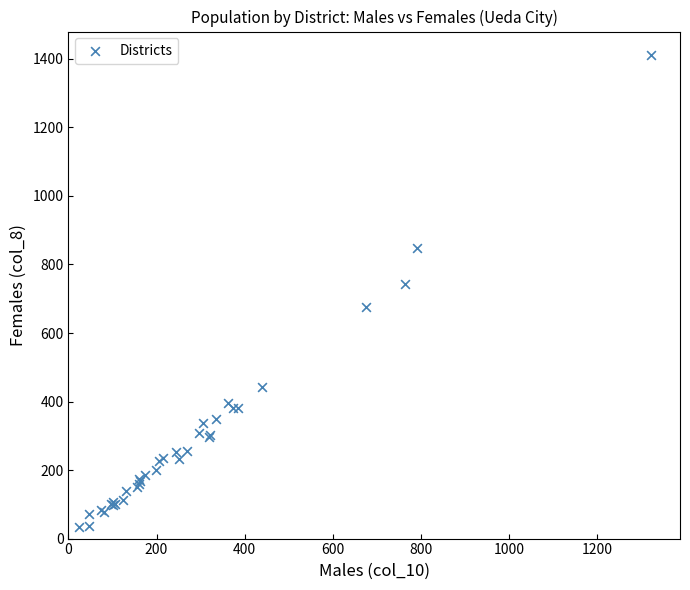

What Y value in the scatter plot is closest to 722?

744